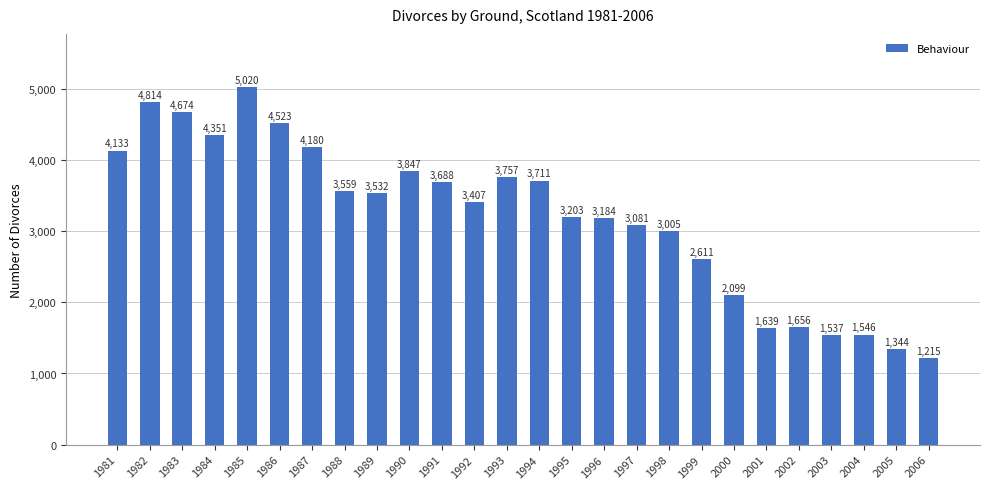

What is the difference between the values at 1998 and 1997?

76